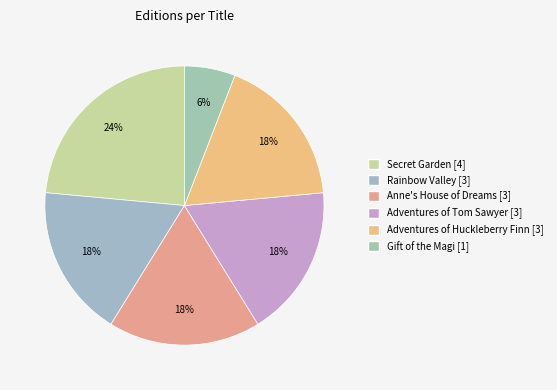

To the nearest percent, what is the combined percentage of Adventures of Huckleberry Finn and Gift of the Magi?

24%